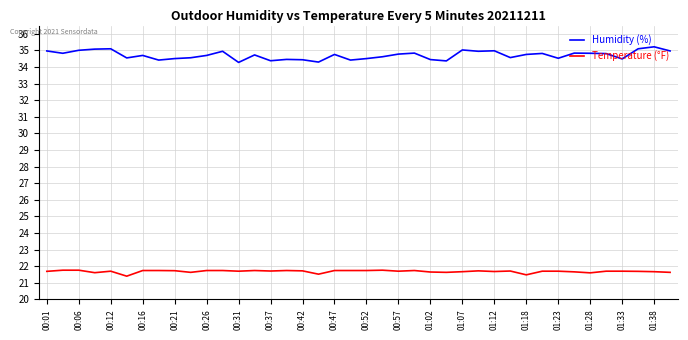

What is the minimum value for Temperature (°F)?

21.4